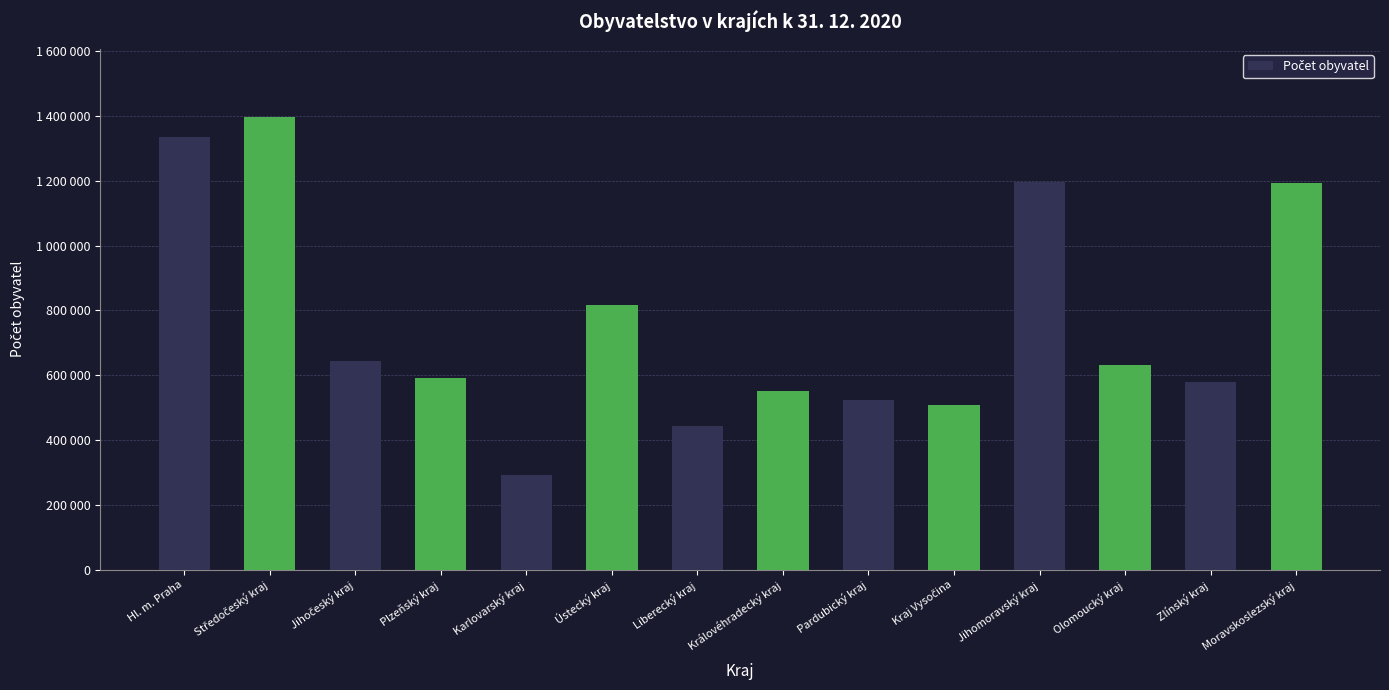

Are the bars horizontal?

No